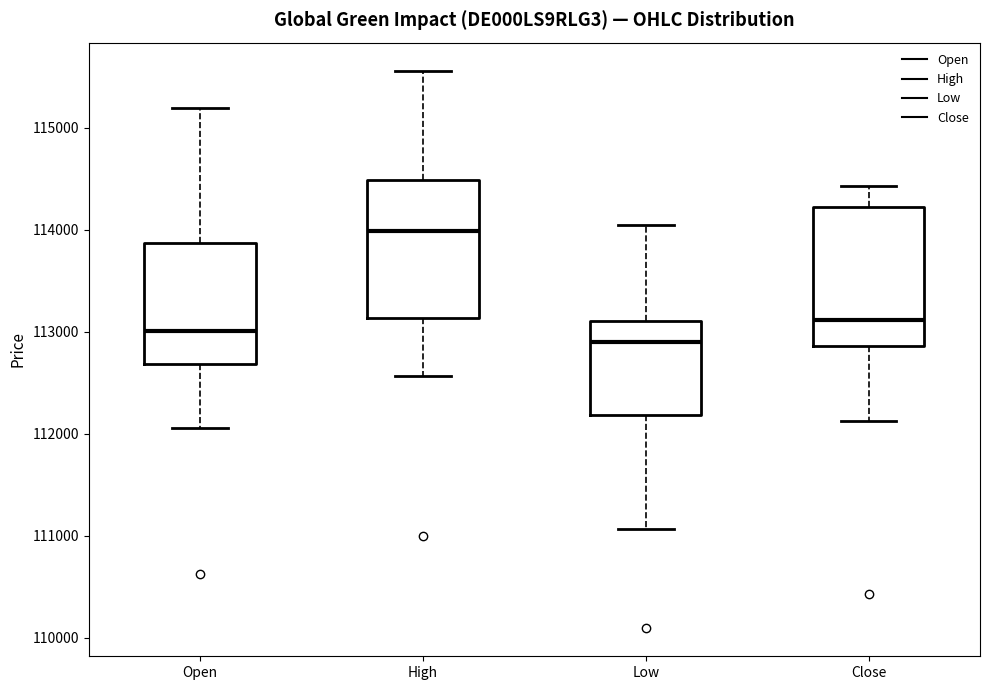

Reading left to right, read every box against the y-axis: the position of its median line, the range the box covers, and the ends of its whiskers. The values are not printed on the chart, so give them approximately, as read against the axis.

Open: median 113000, box 112700 to 113900, whiskers 112100 to 115200
High: median 114000, box 113100 to 114500, whiskers 112600 to 115600
Low: median 112900, box 112200 to 113100, whiskers 111100 to 114000
Close: median 113100, box 112900 to 114200, whiskers 112100 to 114400